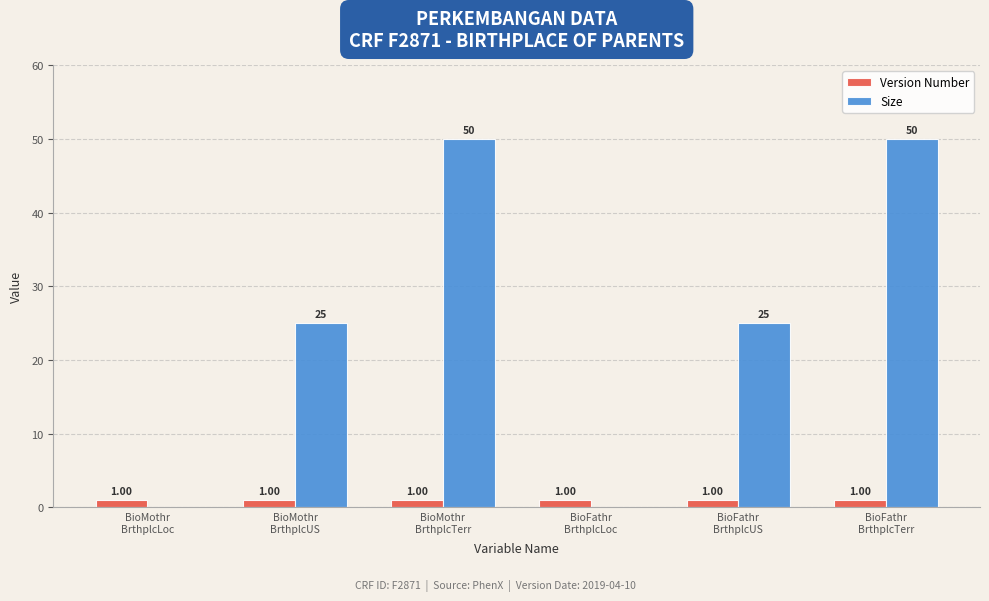

What is the total value across all series at BioMothr
BrthplcUS?

26